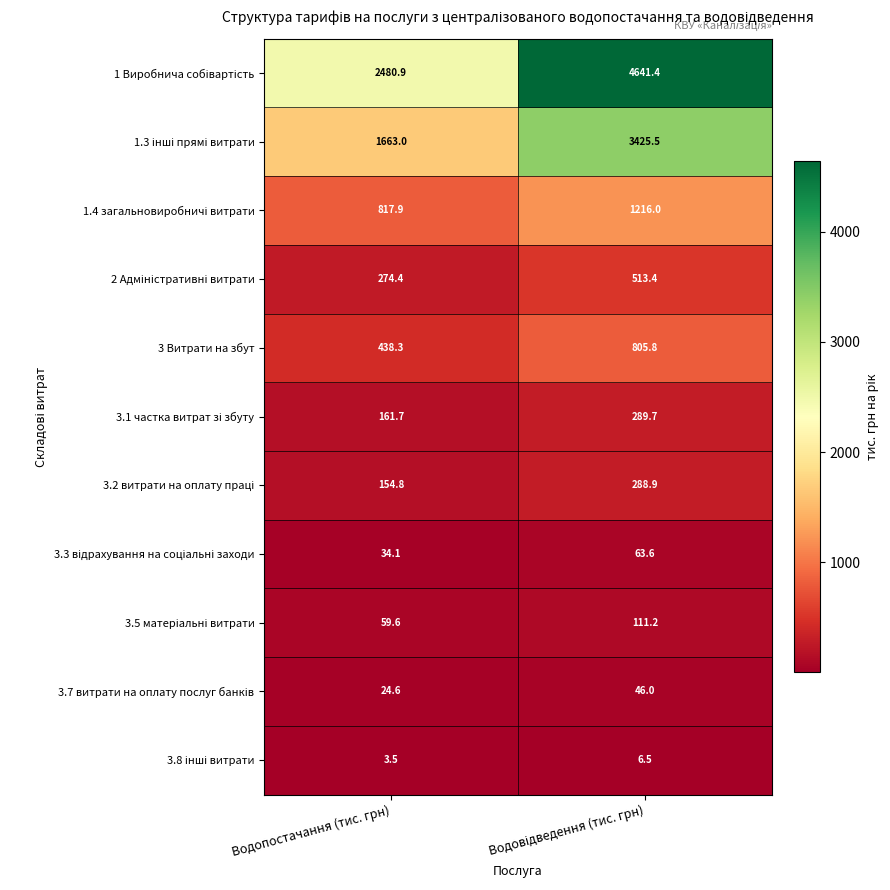

What is the total value across all series at Водопостачання (тис. грн)?

6112.8